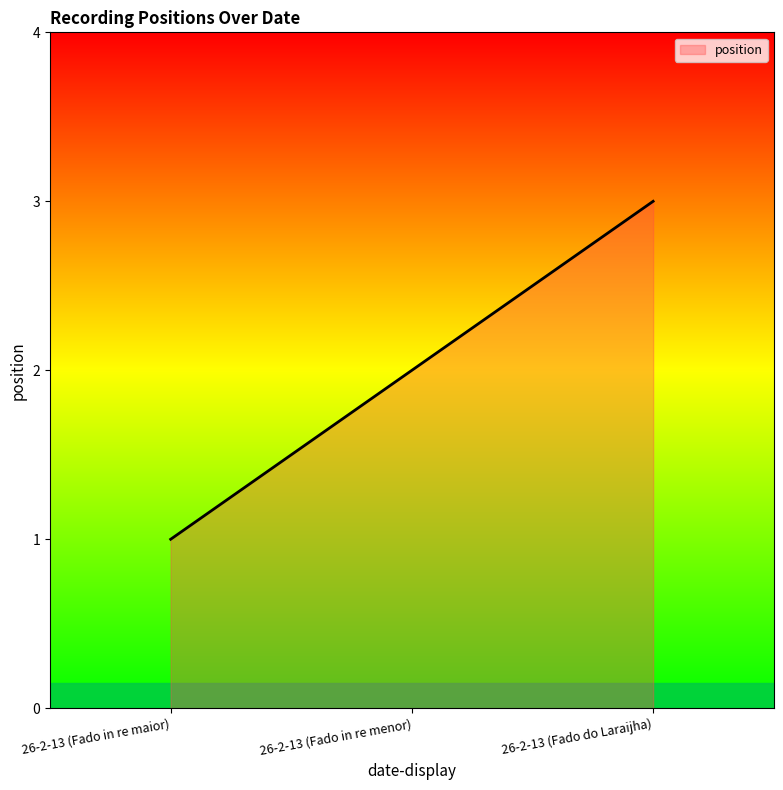

Reading left to right, transcribe all the data shown in this chart.

1	2	3